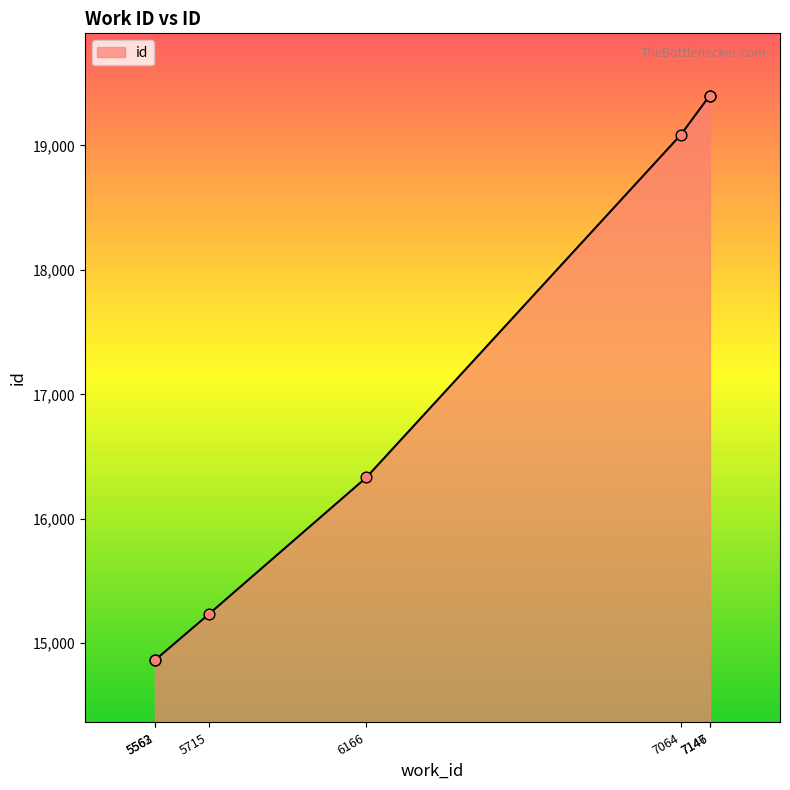

What is the change in value from 6166 to 7147?

+3067